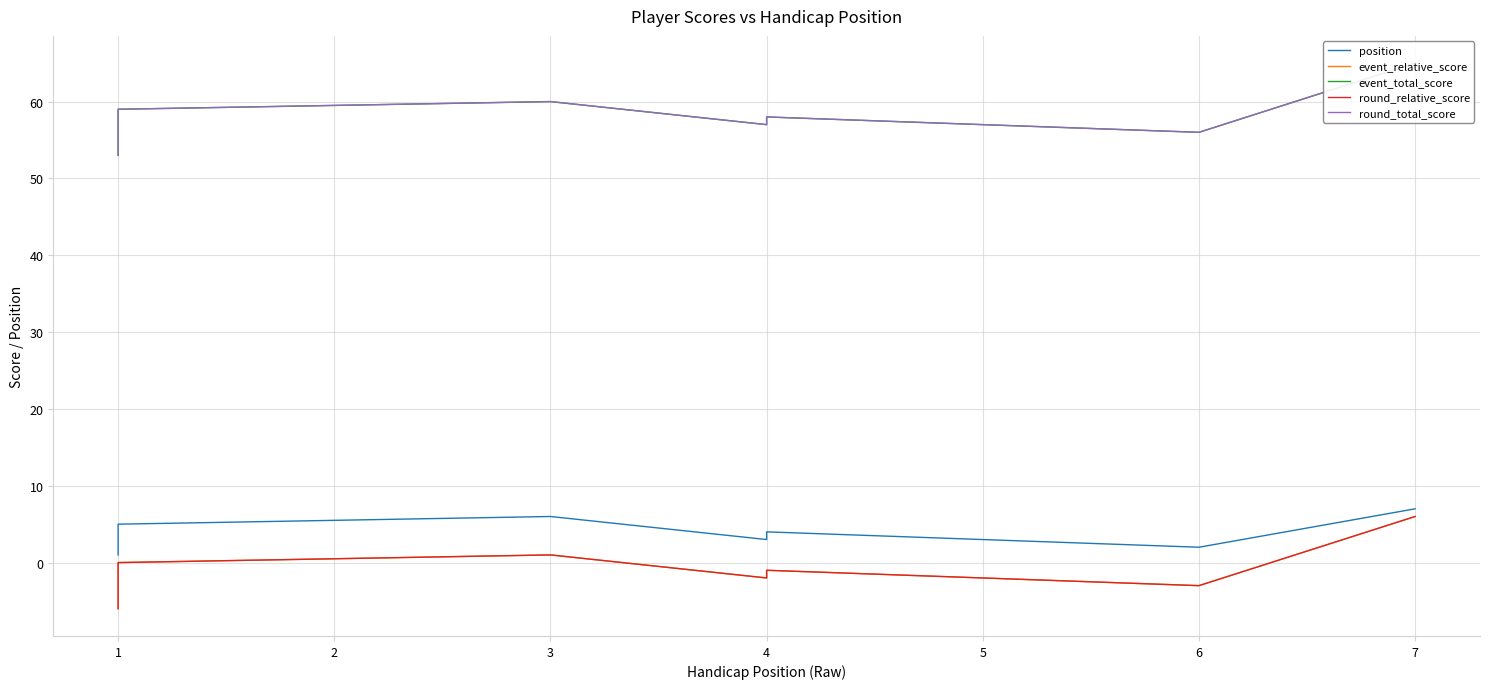

What is the value of the event_relative_score point at the 1st from the left?

-6